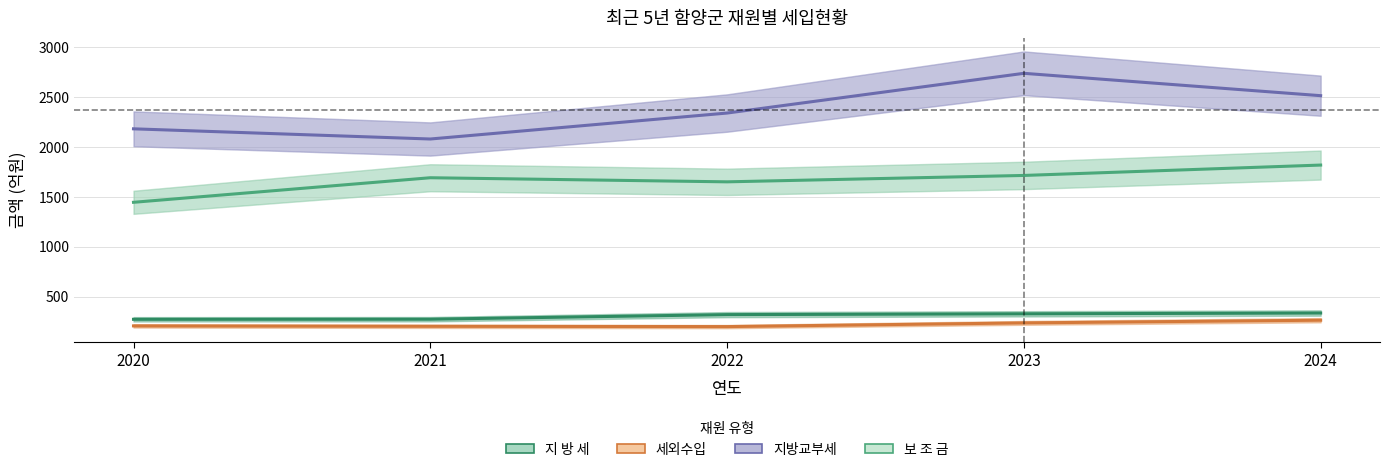

How many lines are shown in the chart?

4